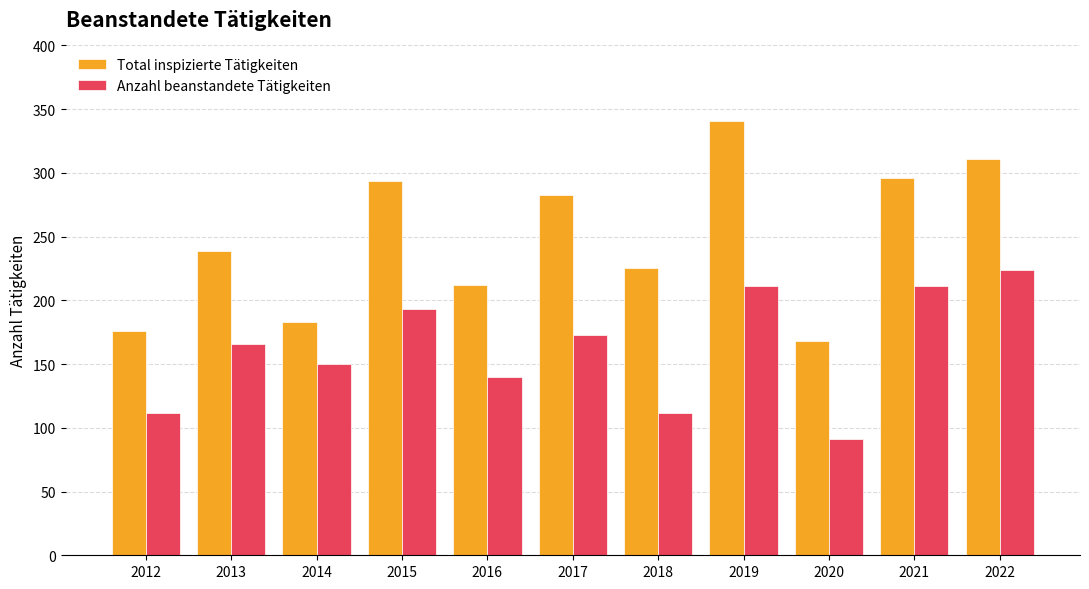

Which label corresponds to the largest value in the chart?

2019